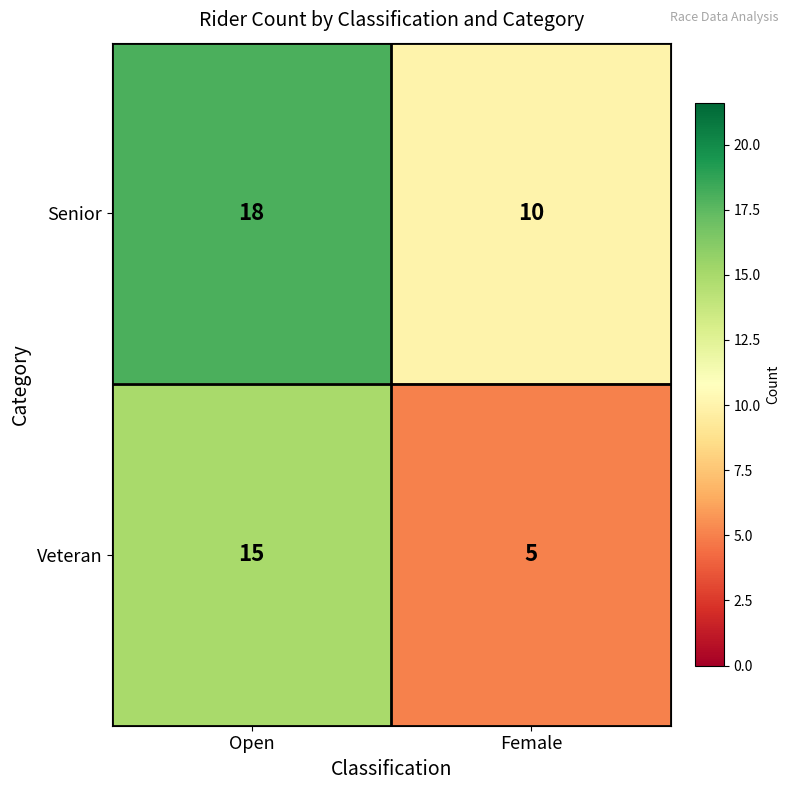

List the labels in order of Senior value, smallest first.

Female, Open